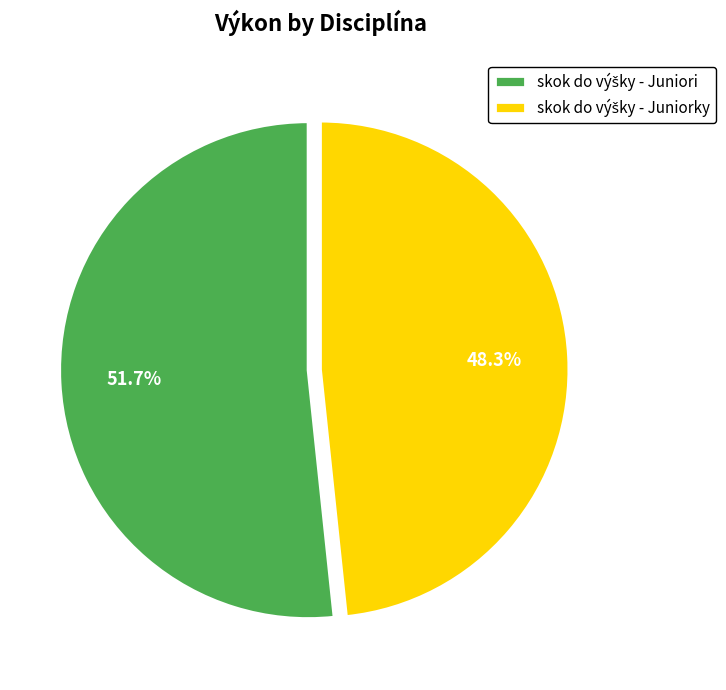

How many segments does this pie chart have?

2